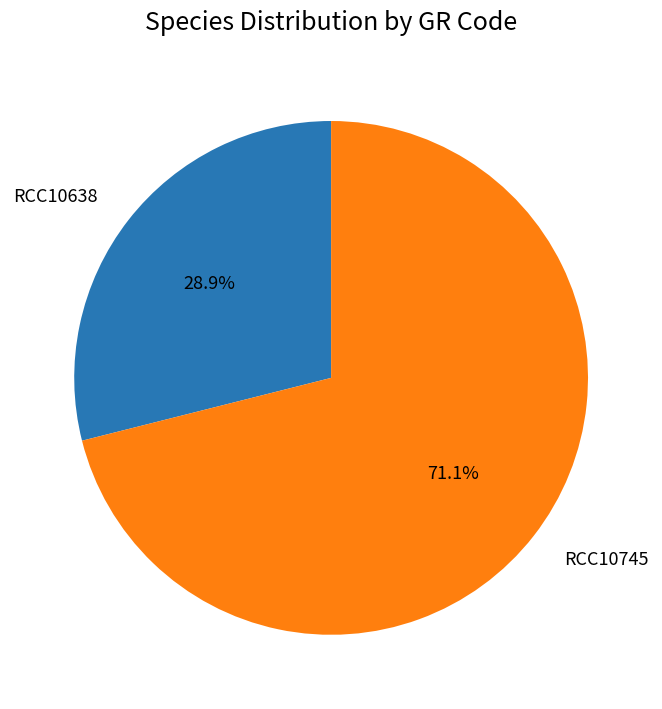

To the nearest percent, what is the combined percentage of RCC10638 and RCC10745?

100%